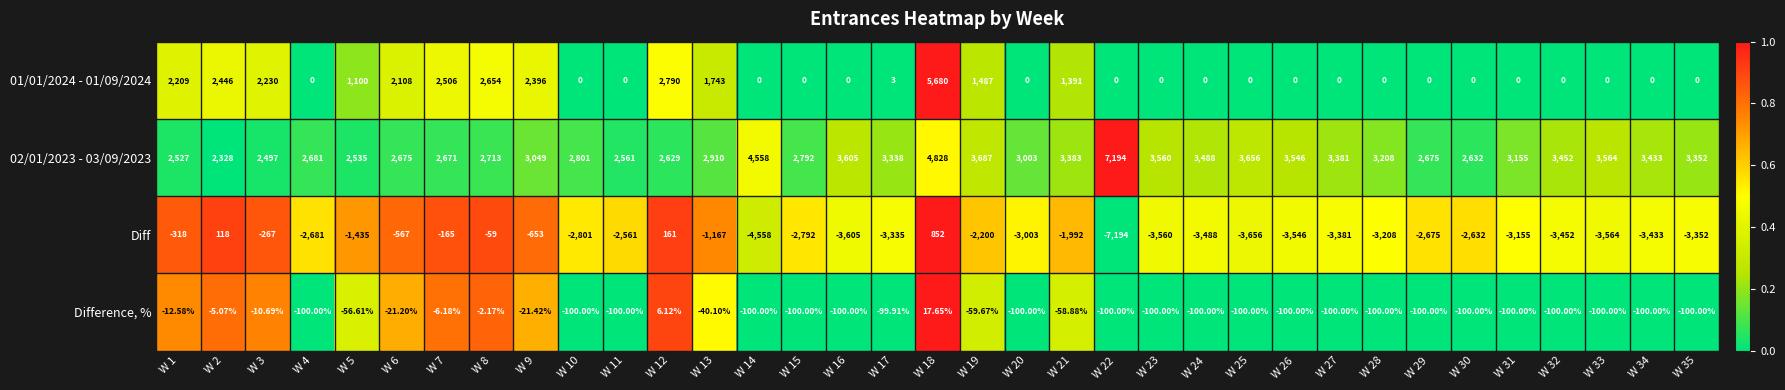

Which series has the largest range (max minus min)?

Diff